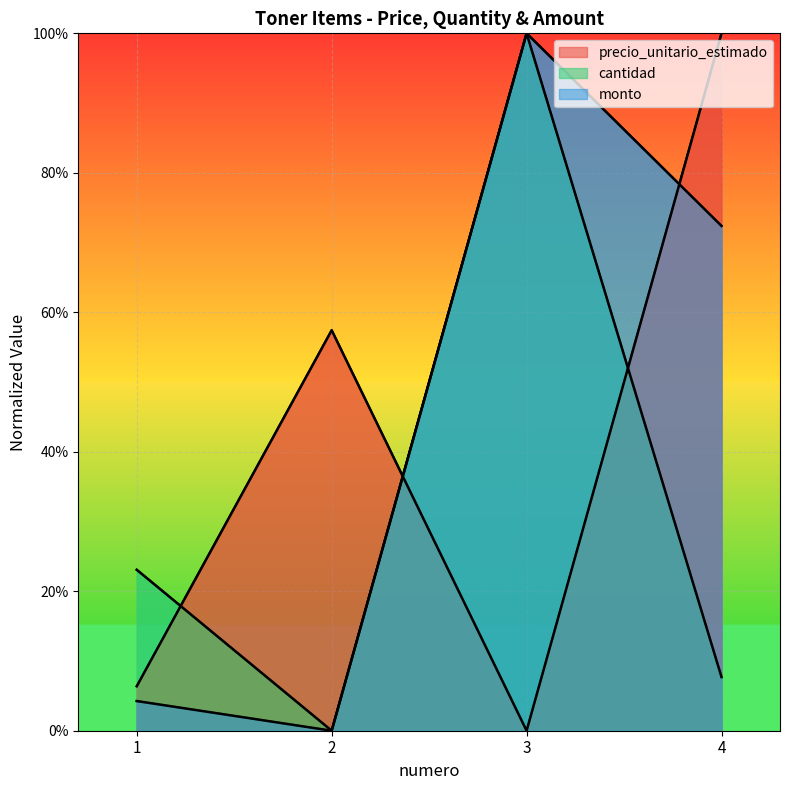

What is the difference between the highest and lowest values at 3?

100.0